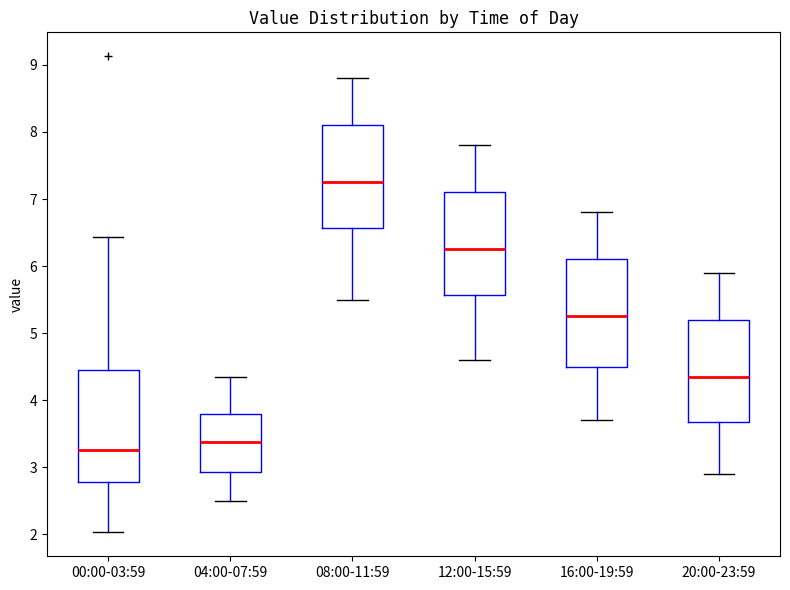

Which box has the highest median line?

08:00-11:59